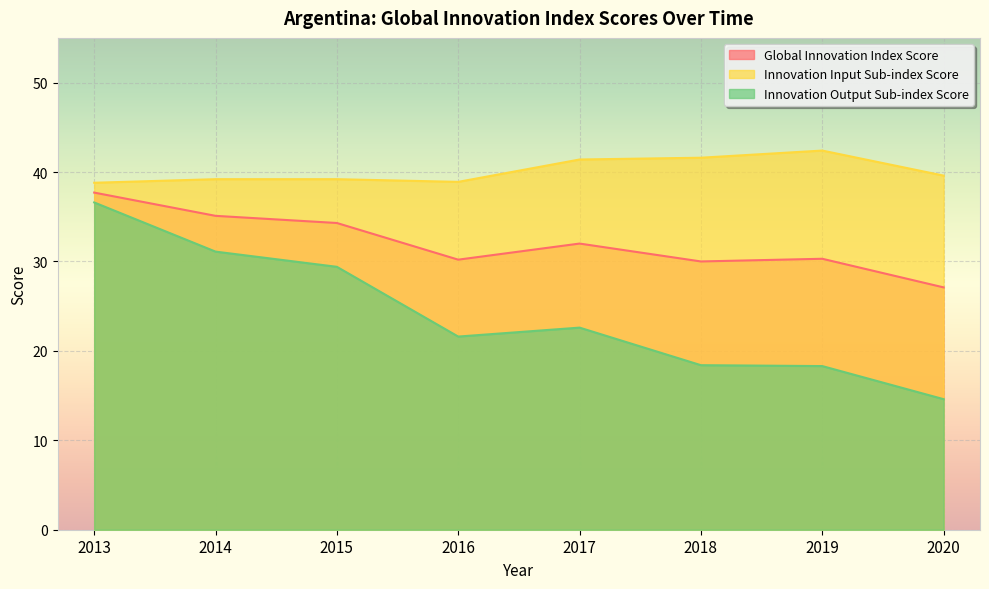

Reading left to right, transcribe all the data shown in this chart.

Global Innovation Index Score: 2013=37.7	2014=35.1	2015=34.3	2016=30.2	2017=32.0	2018=30.0	2019=30.3	2020=27.1
Innovation Input Sub-index Score: 2013=38.8	2014=39.2	2015=39.2	2016=38.9	2017=41.4	2018=41.6	2019=42.4	2020=39.6
Innovation Output Sub-index Score: 2013=36.6	2014=31.1	2015=29.4	2016=21.6	2017=22.6	2018=18.4	2019=18.3	2020=14.6